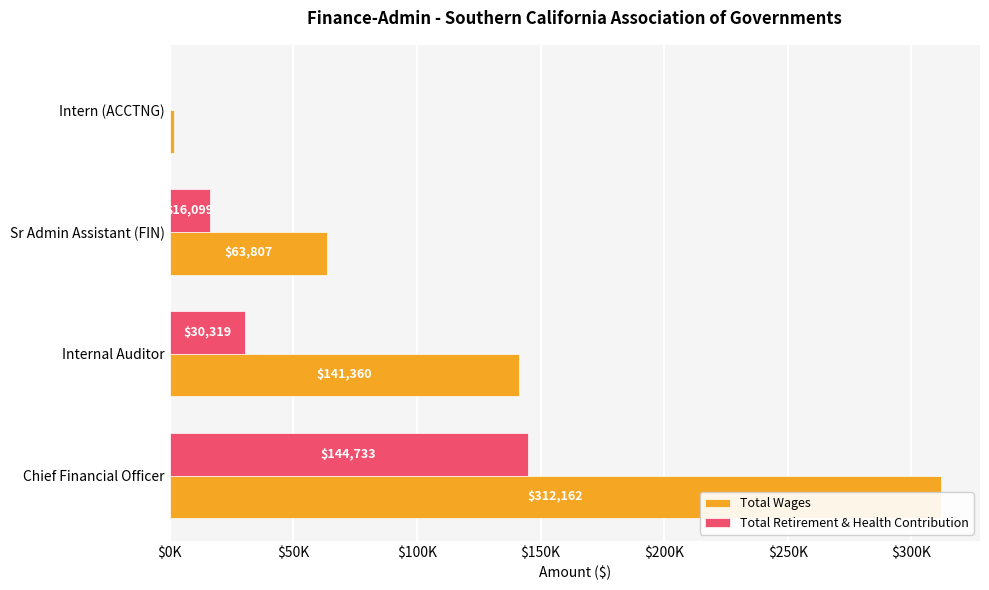

How many bars are there in total?

8